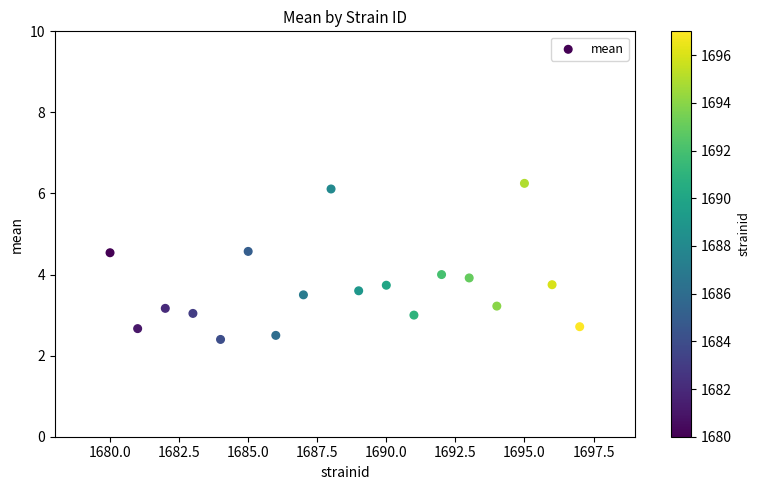

What is the range of X values (max minus min)?

17.0